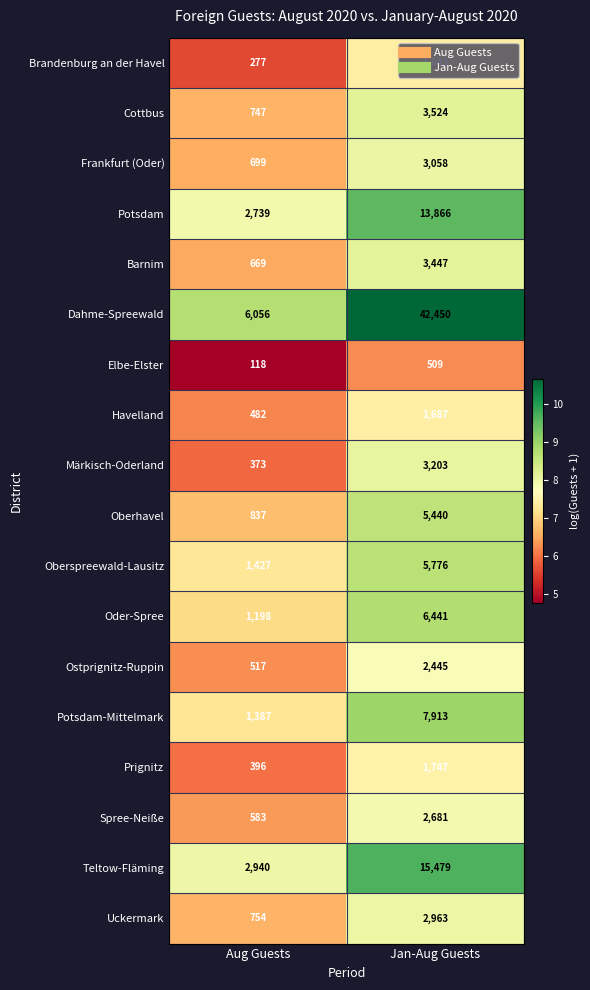

How many categories are shown in the chart?

2